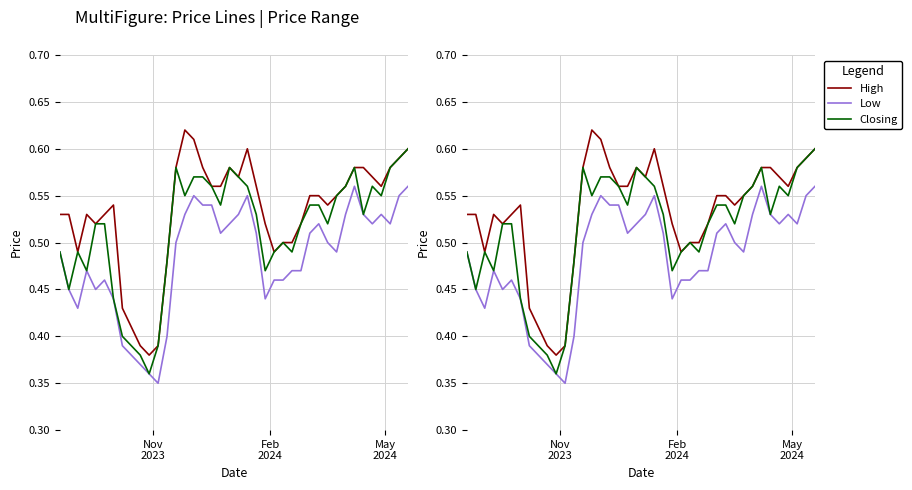

How many series are shown in this chart?

3